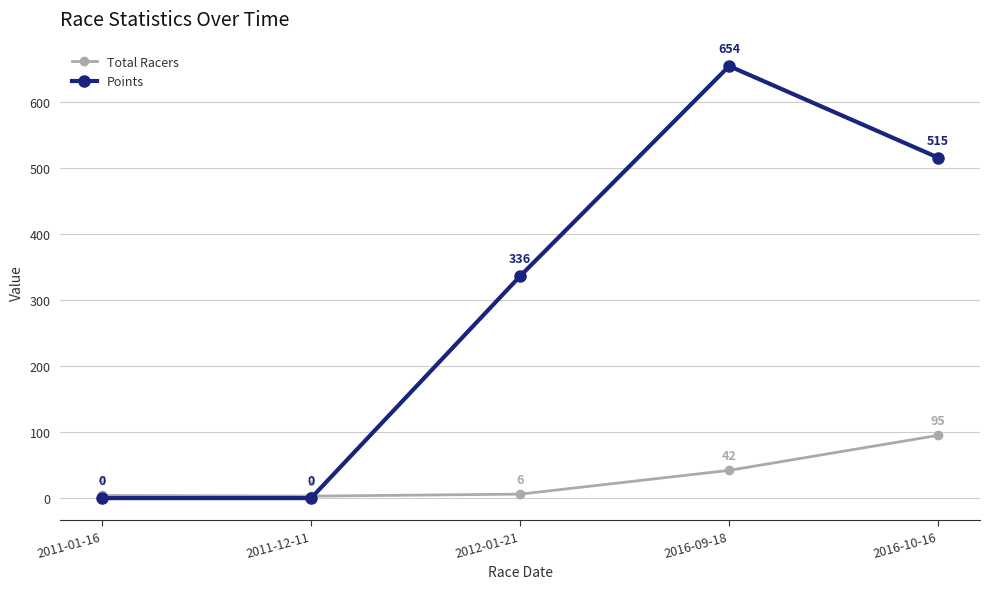

What are all the series names shown in the legend?

Total Racers, Points